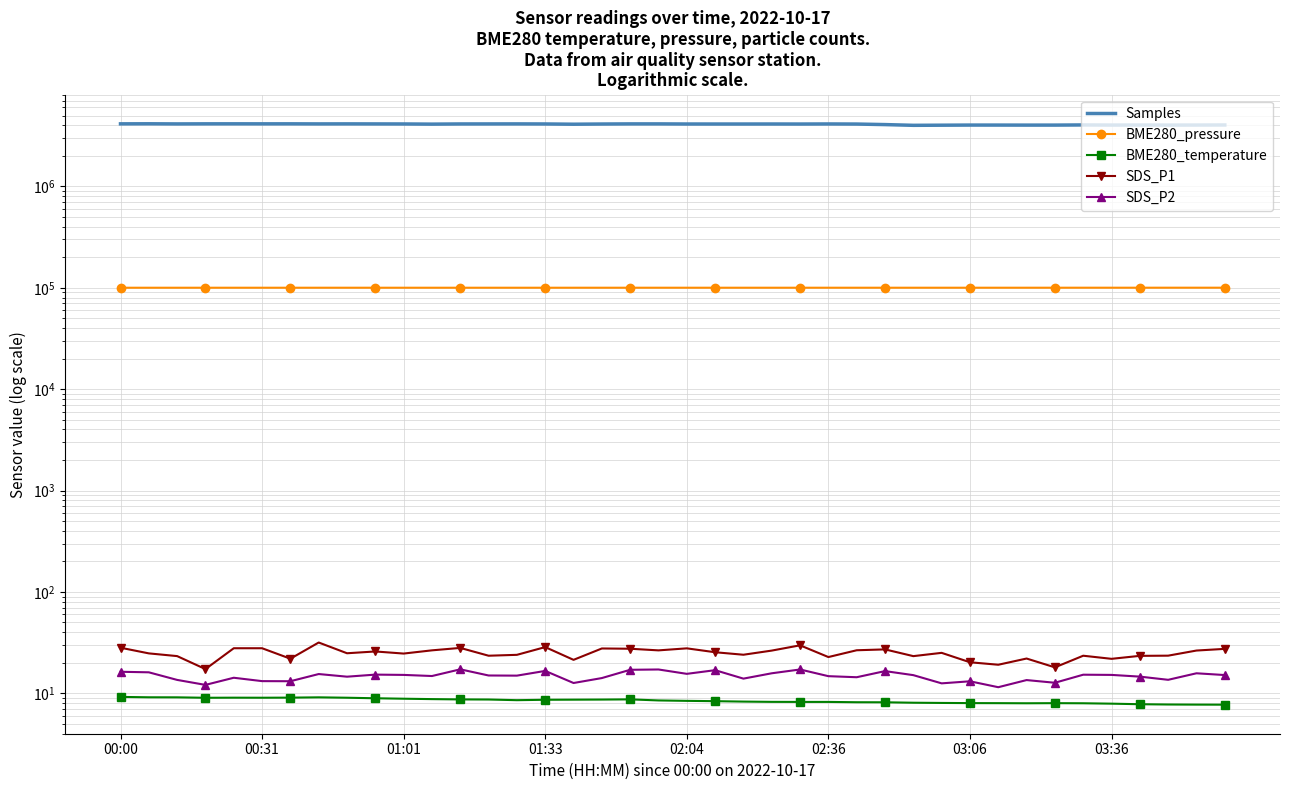

True or false: BME280_temperature has more than 0 interior local peaks.

True